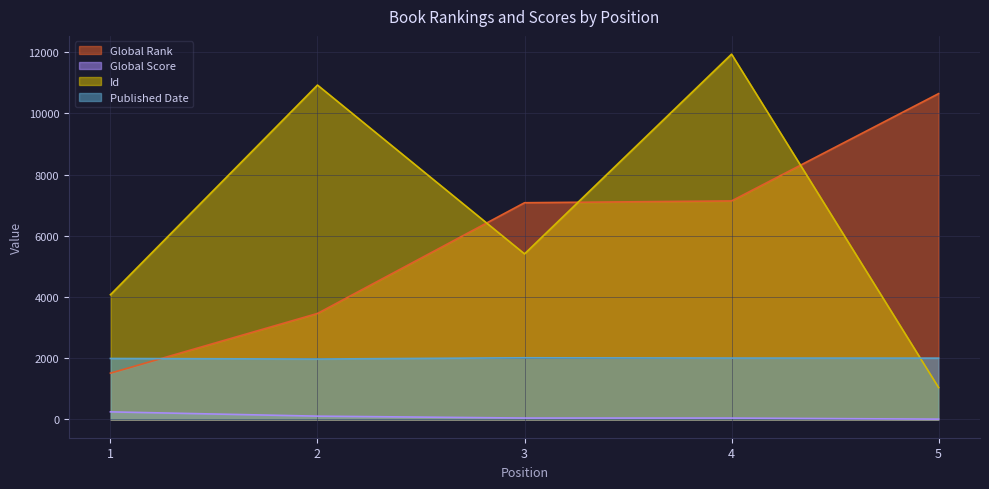

Which series has the widest spread of values?

Id